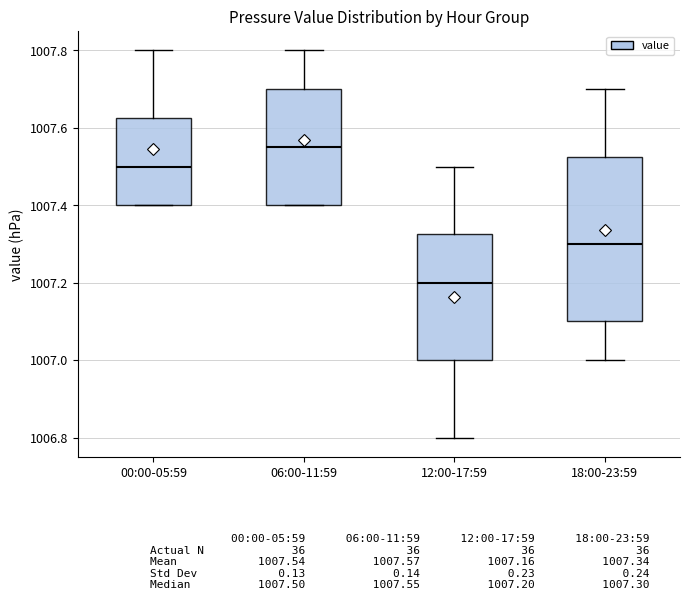

Where does the median line of the box for 06:00-11:59 sit on the y-axis? The values are not printed on the chart, so give them approximately, as read against the axis.

1007.56